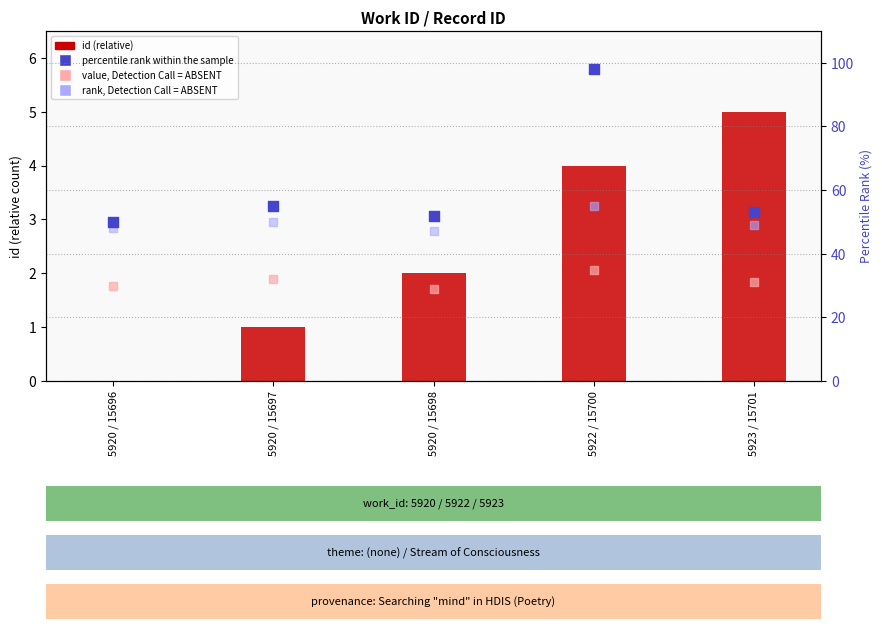

Which series contains the highest Y value?

percentile rank within the sample